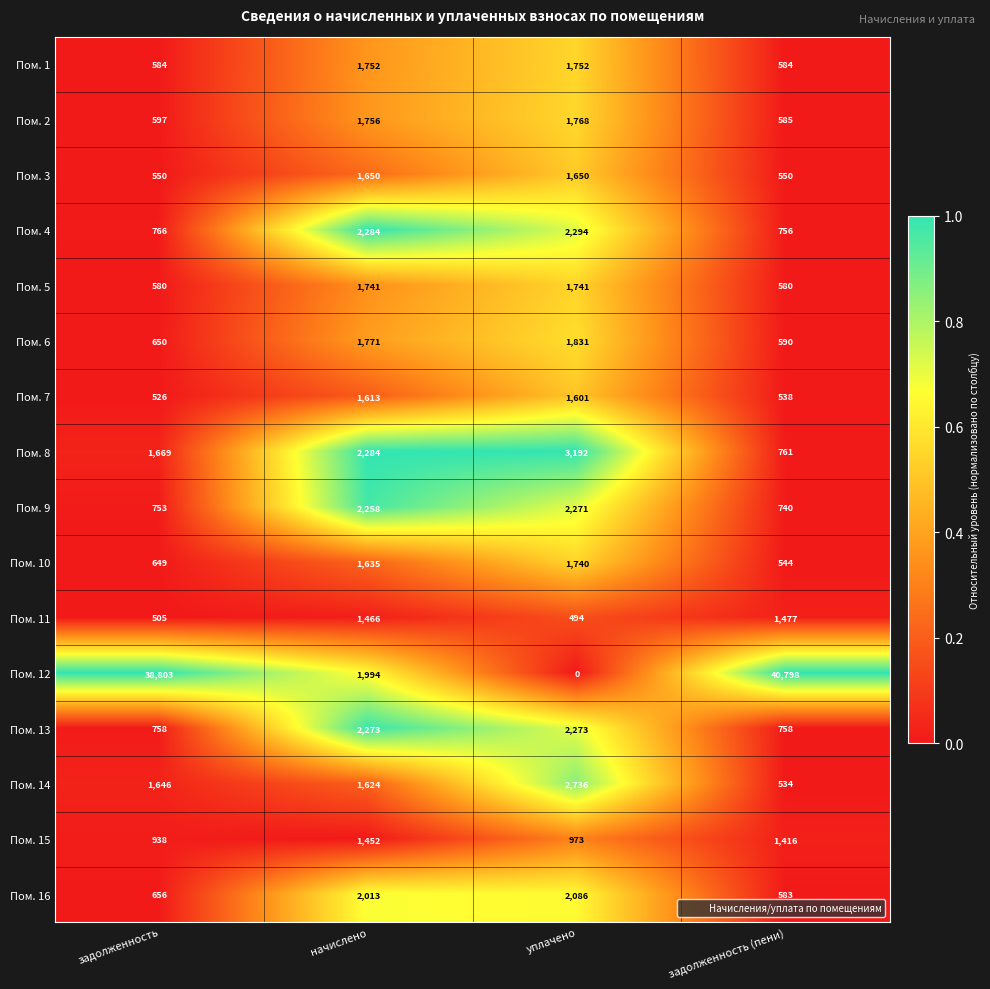

How many series are shown in this chart?

16